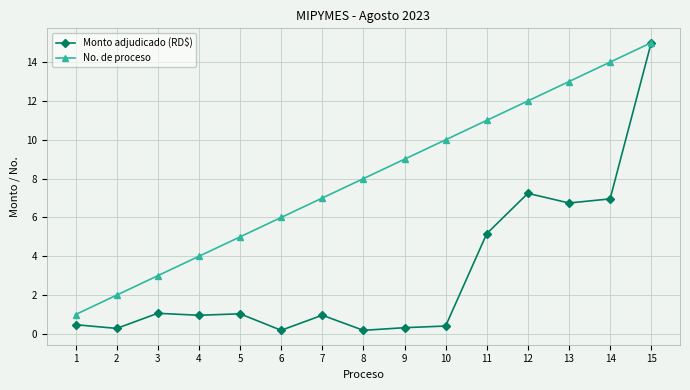

What is the value of the Monto adjudicado (RD$) point at the 4th from the left?

1.0